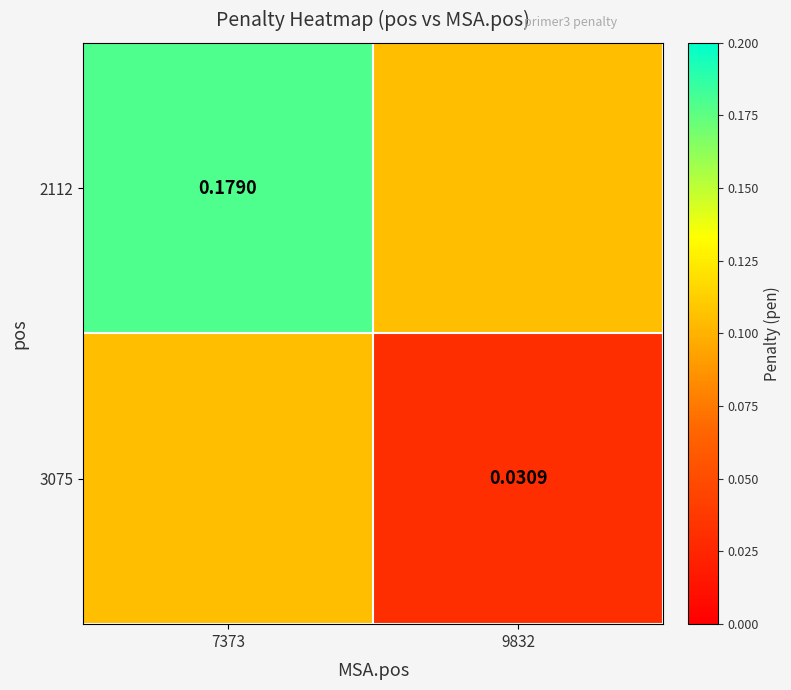

Count the 2112 values in the range 0 to 1.

2